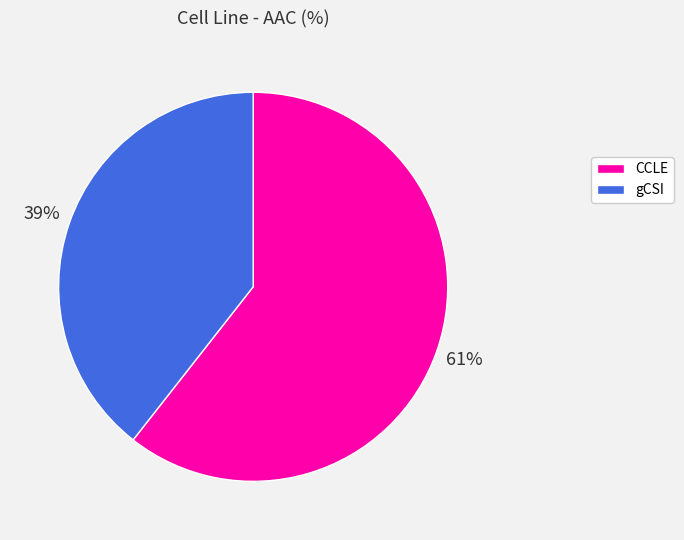

To the nearest percent, what is the average slice percentage?

50%